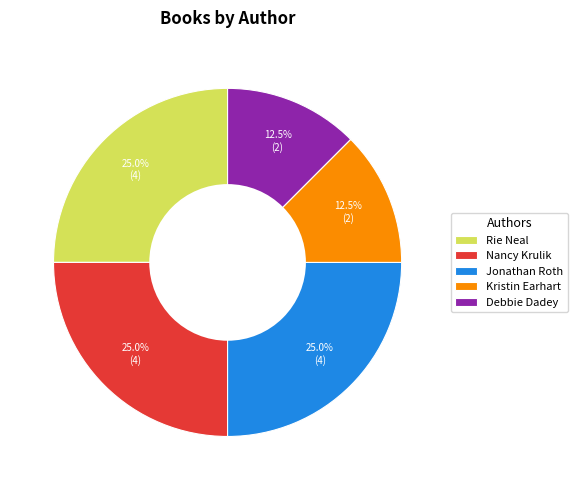

What is the ratio of the value at Jonathan Roth to the value at Nancy Krulik?

1.0